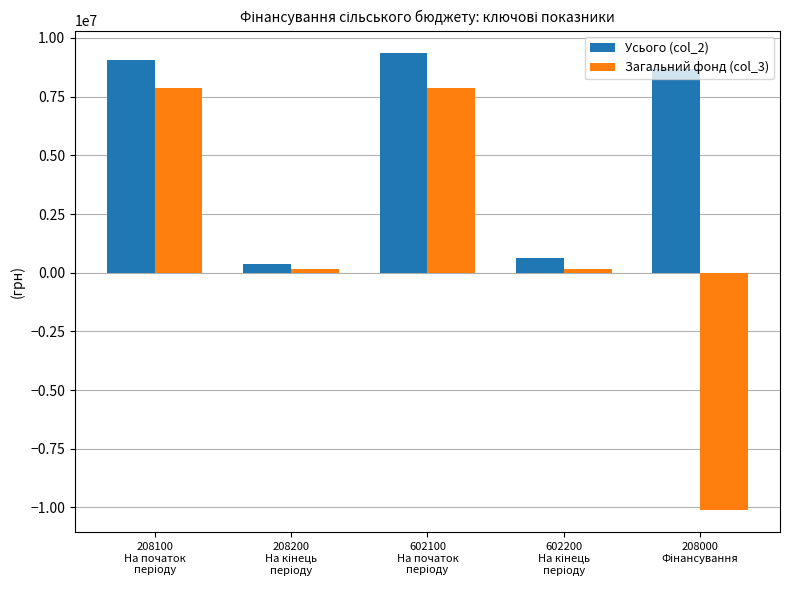

What is the minimum value for Усього (col_2)?

354130.0